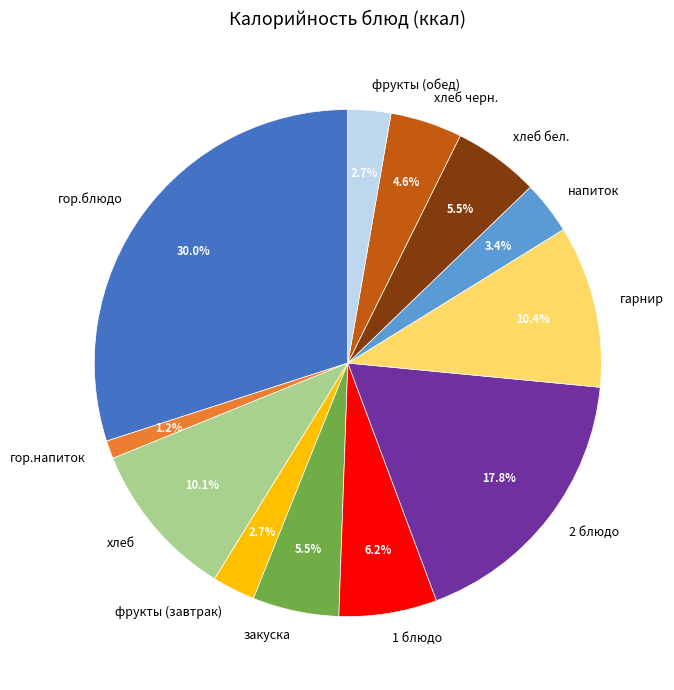

To the nearest percent, what is the difference between the largest and smallest slice percentages?

29%